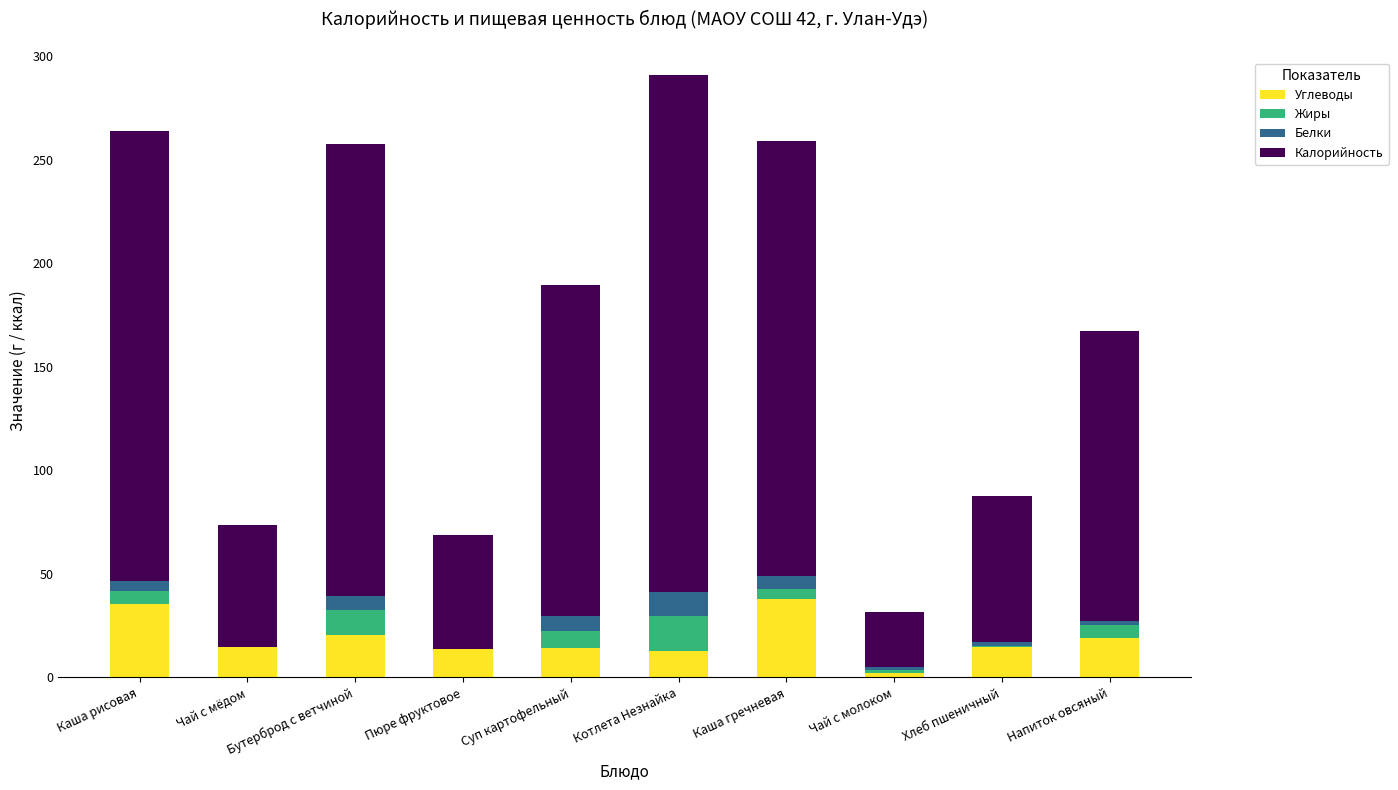

At which category is the sum across all series the highest?

Котлета Незнайка